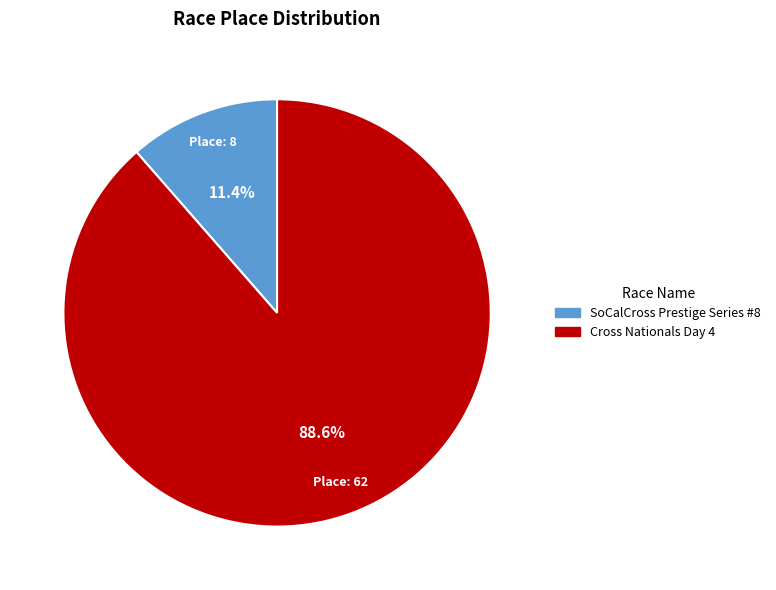

What percentage is the Cross Nationals Day 4 slice, to the nearest percent?

89%